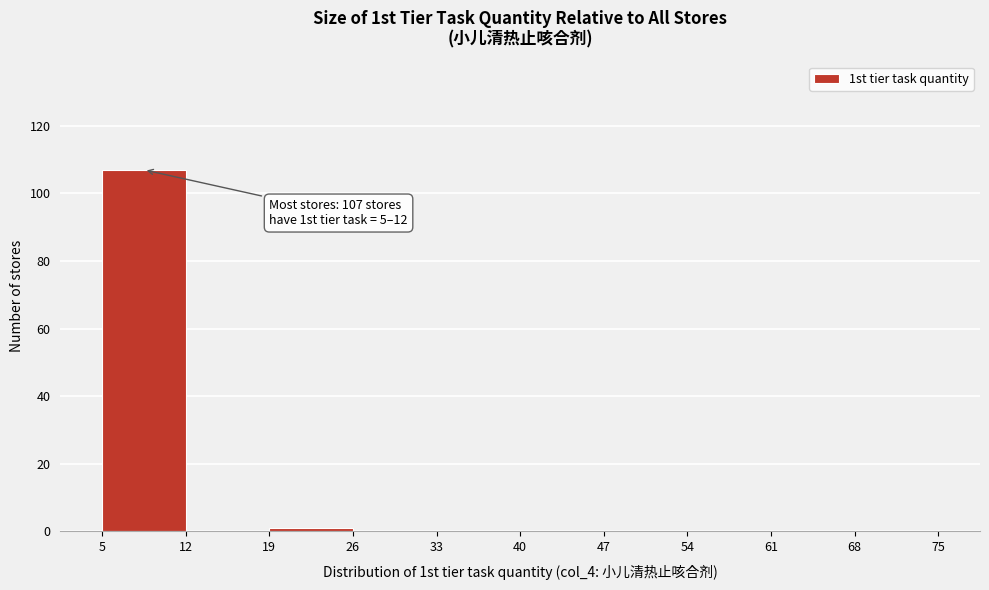

Over which range of the x-axis is the bar tallest?

5 to 12